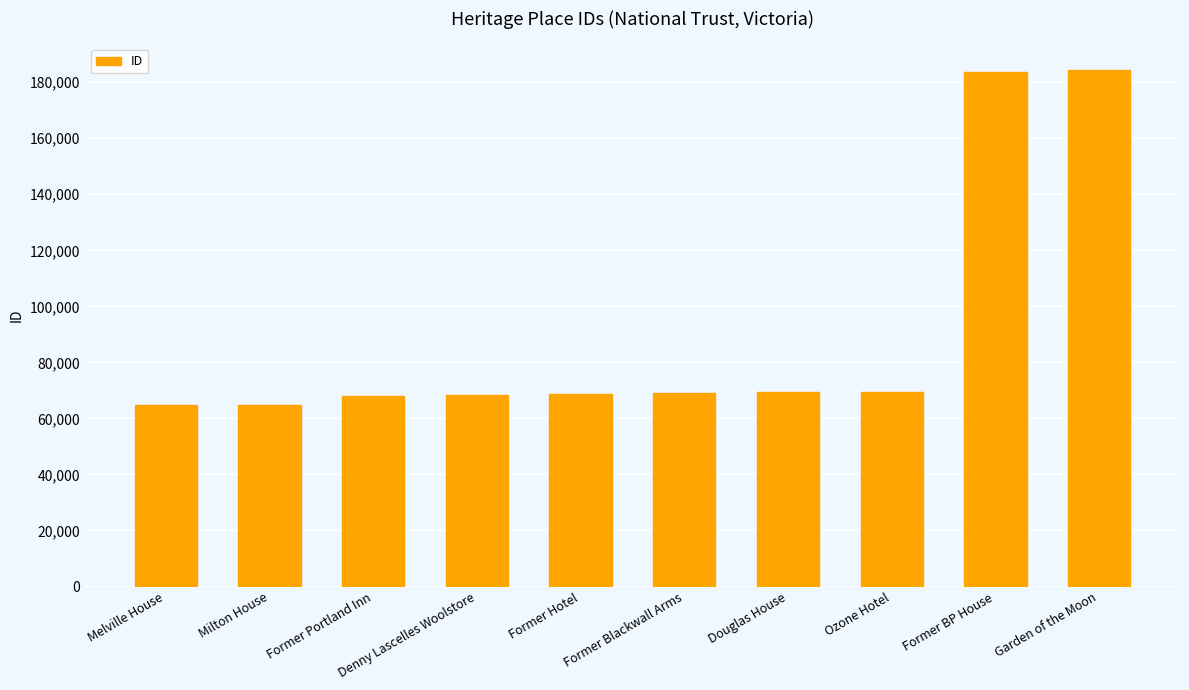

What is the difference between the maximum and minimum values?

119738